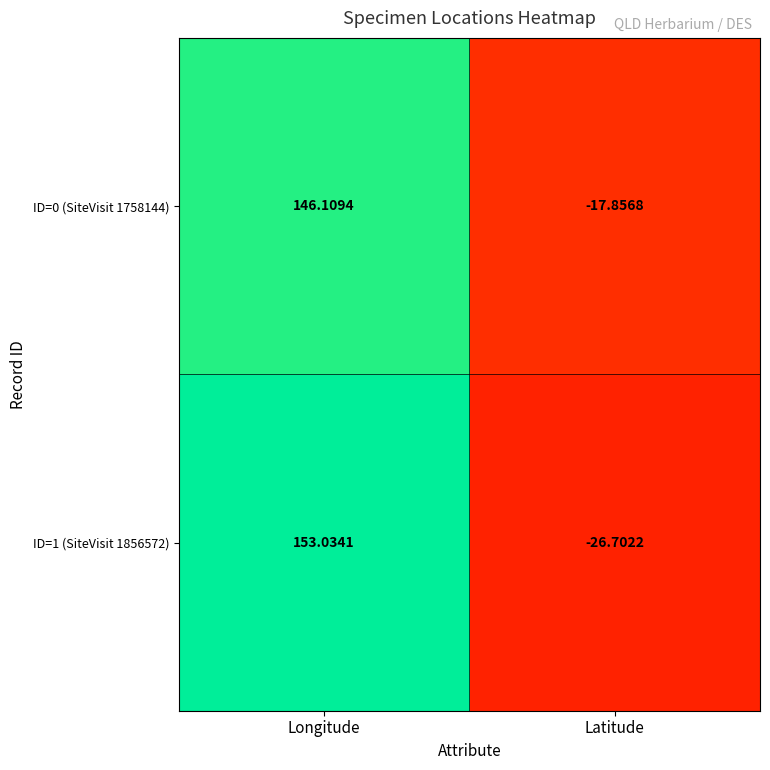

What is the spread (max minus min) of values at Latitude?

8.8